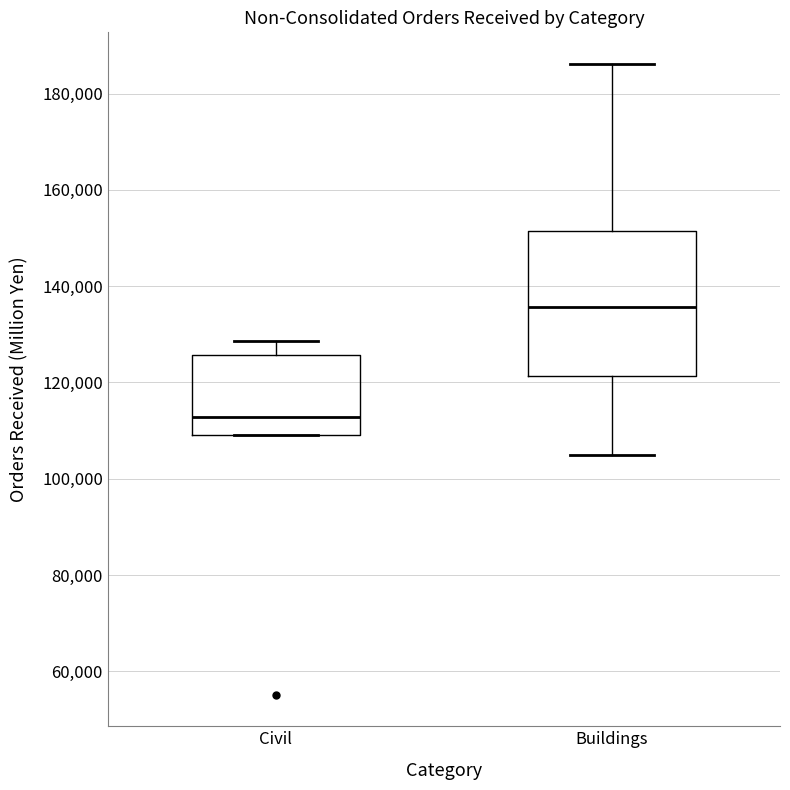

Comparing the boxes themselves (not the whiskers), which one is the tallest?

Buildings